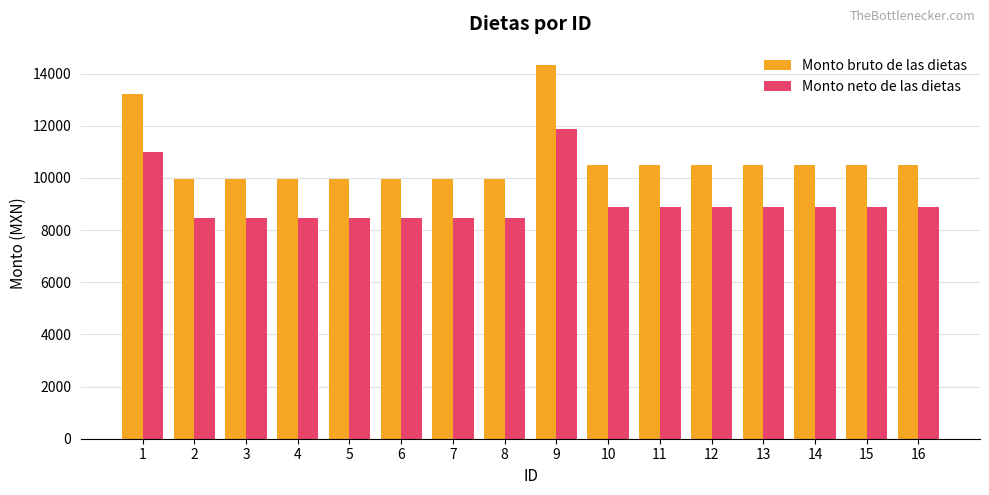

At how many categories does at least one series exceed 12350?

2